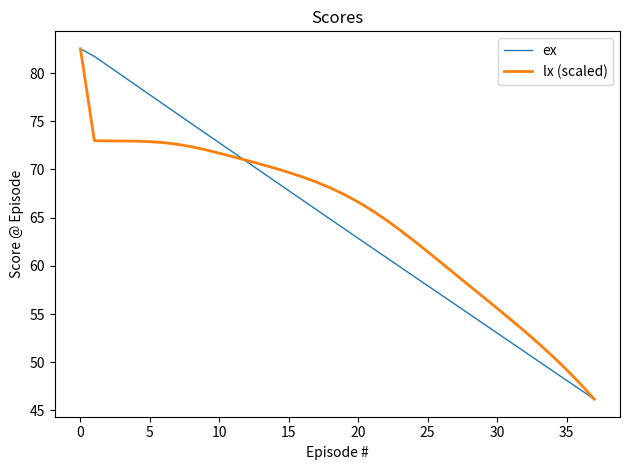

What is the greatest value displayed?

82.5